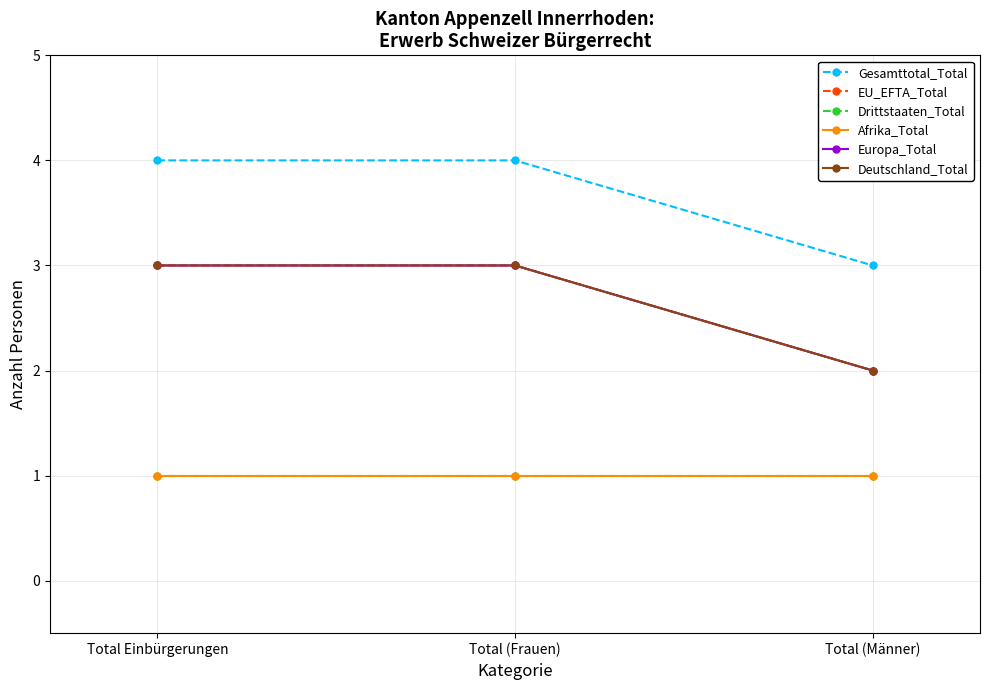

Rank the categories by Europa_Total value from highest to lowest.

Total Einbürgerungen, Total (Frauen), Total (Männer)